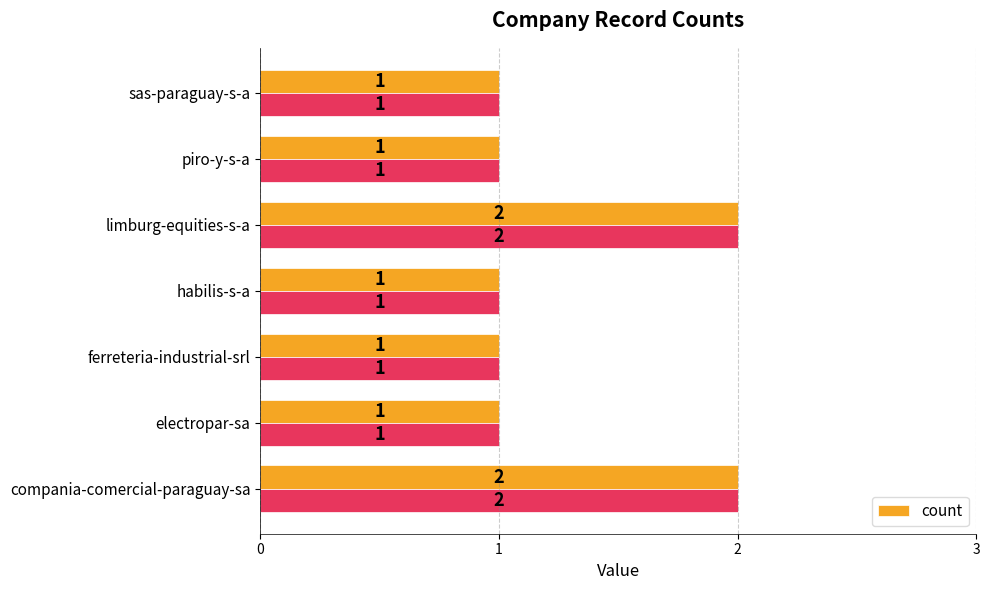

Reading left to right, list all the values displayed in this chart.

2	1	1	1	2	1	1